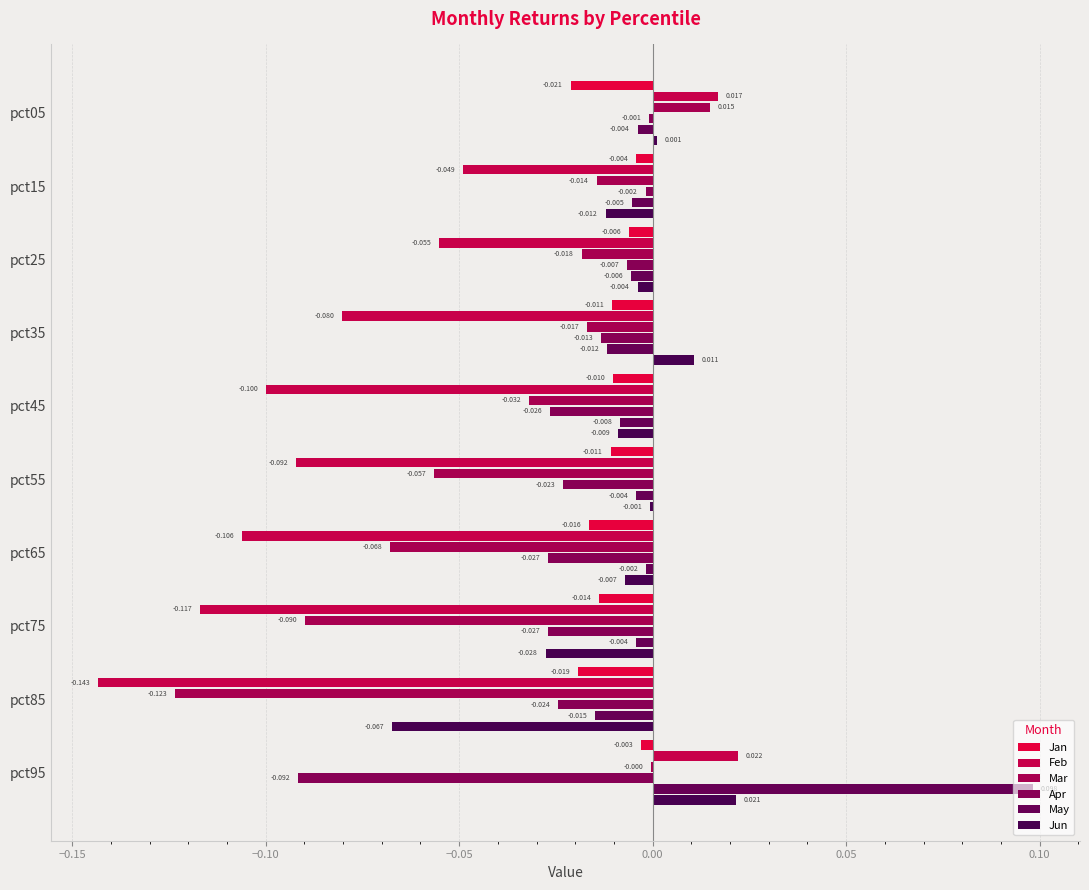

What are all the series names shown in the legend?

Jan, Feb, Mar, Apr, May, Jun